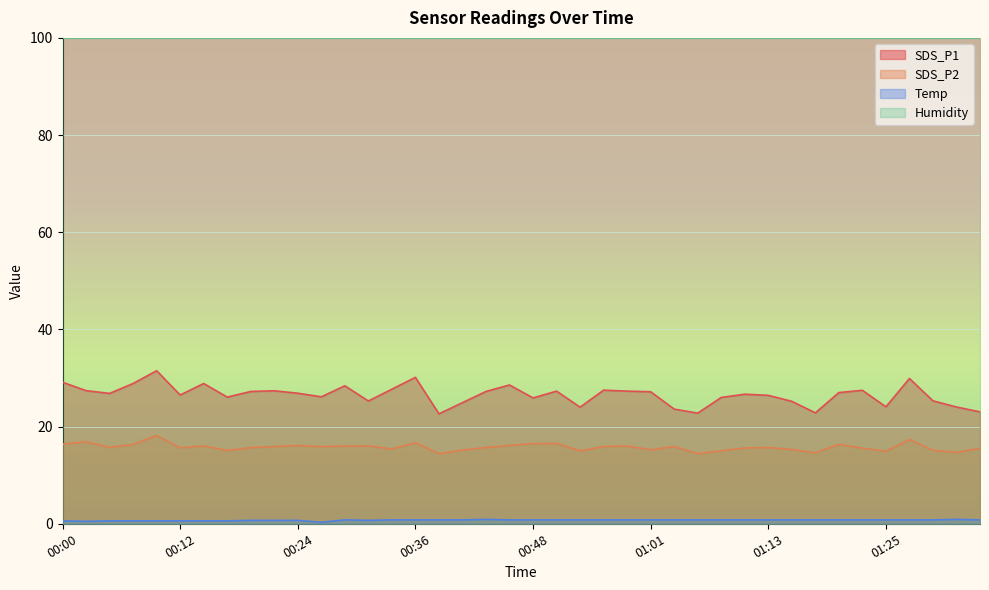

In Temp, how many points are higher than both neighbors (excluding endpoints)?

3